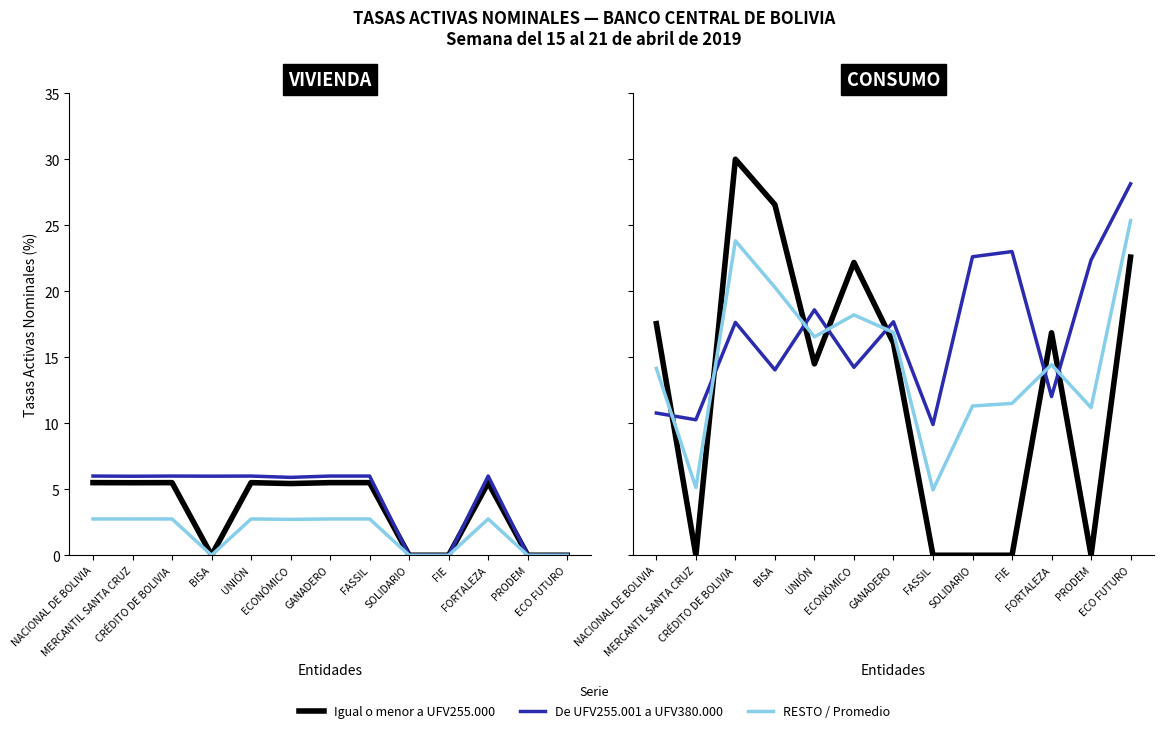

Is it true that De UFV255.001 a UFV380.000 equals 0.0 at FIE?

True